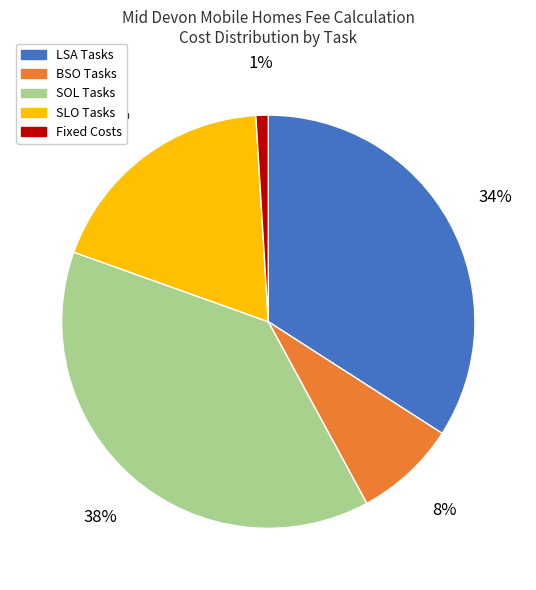

Rank the categories by value from highest to lowest.

SOL Tasks, LSA Tasks, SLO Tasks, BSO Tasks, Fixed Costs